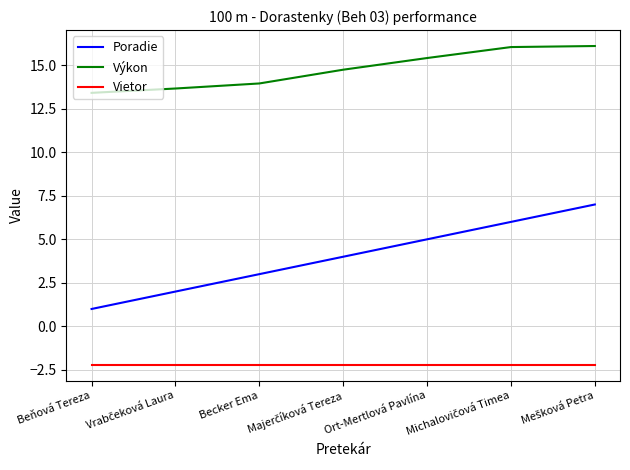

What position from the right is Becker Ema?

5